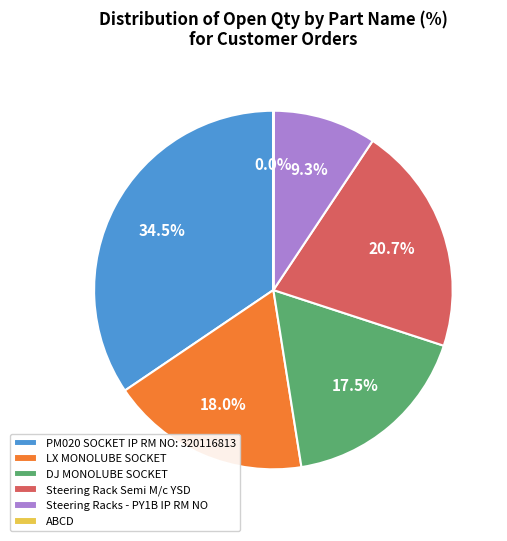

To the nearest percent, what is the difference between the LX MONOLUBE SOCKET and Steering Racks - PY1B IP RM NO slice percentages?

9%